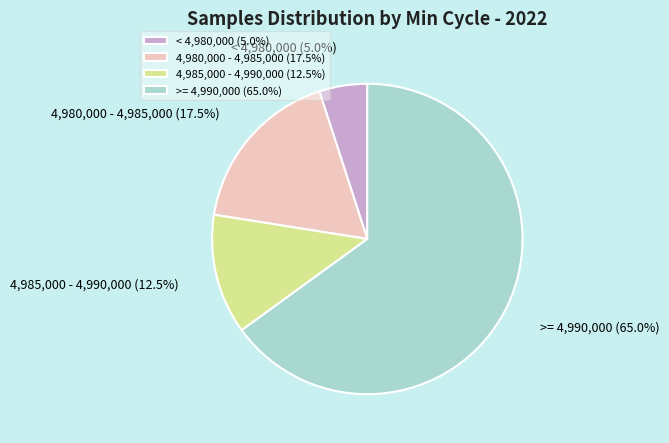

Which slice represents more than half of the pie?

>= 4,990,000 (65.0%)